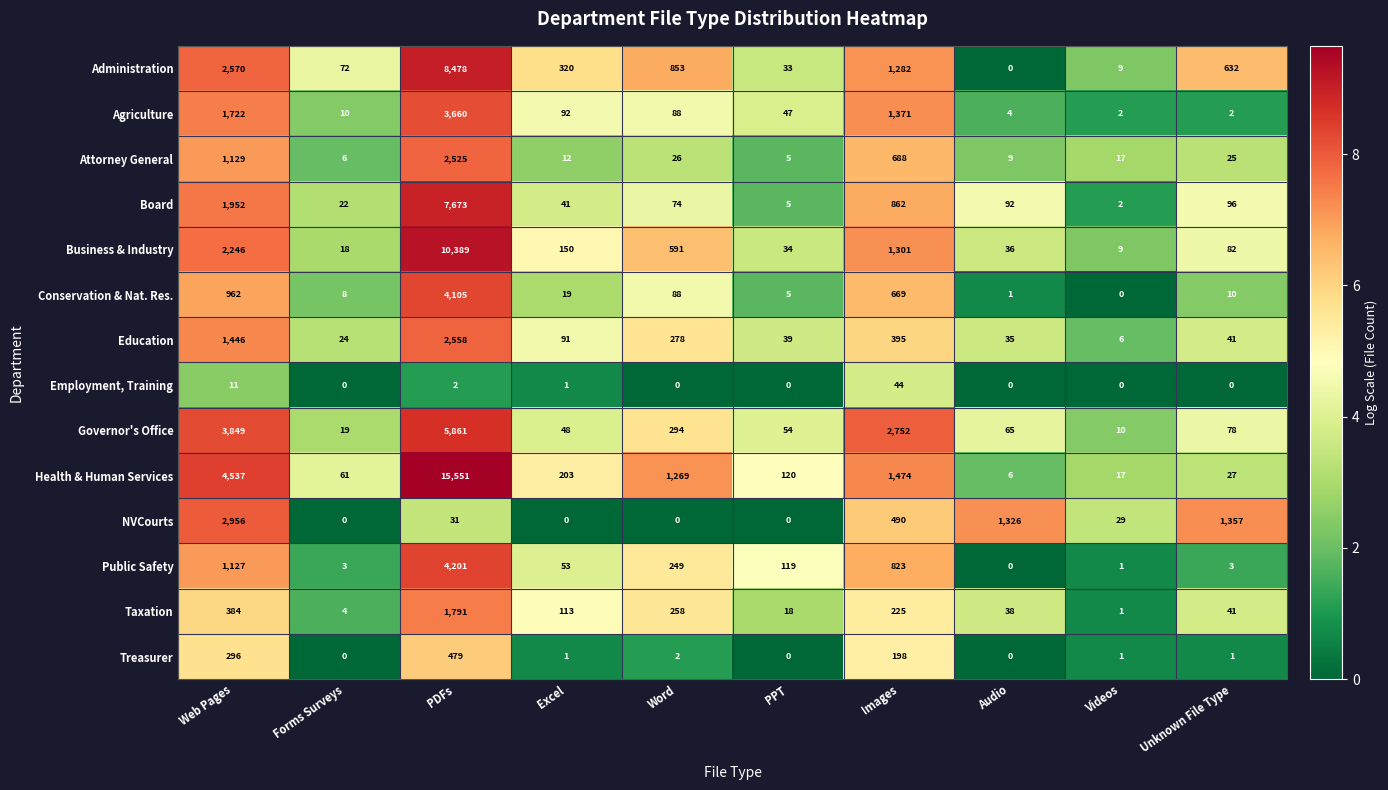

How many data points in Administration are less than 632?

5